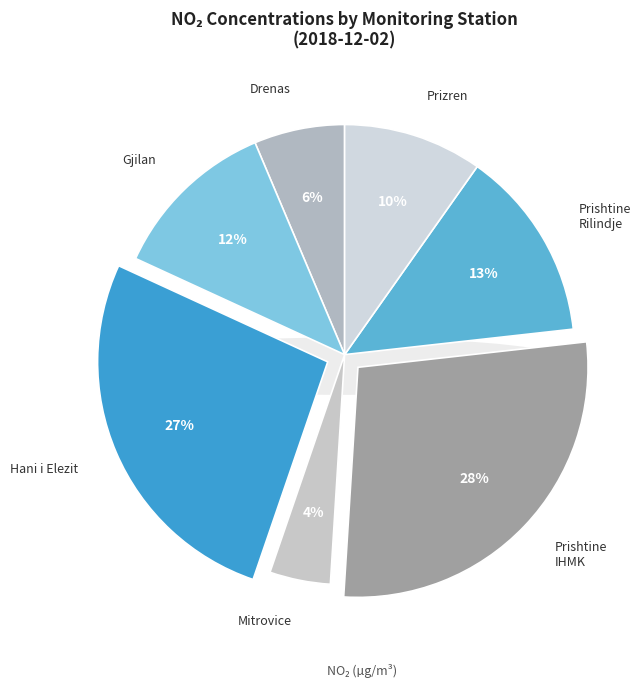

Combined, do AQMS Prizren and AQMS Mitrovice account for over 50%?

No